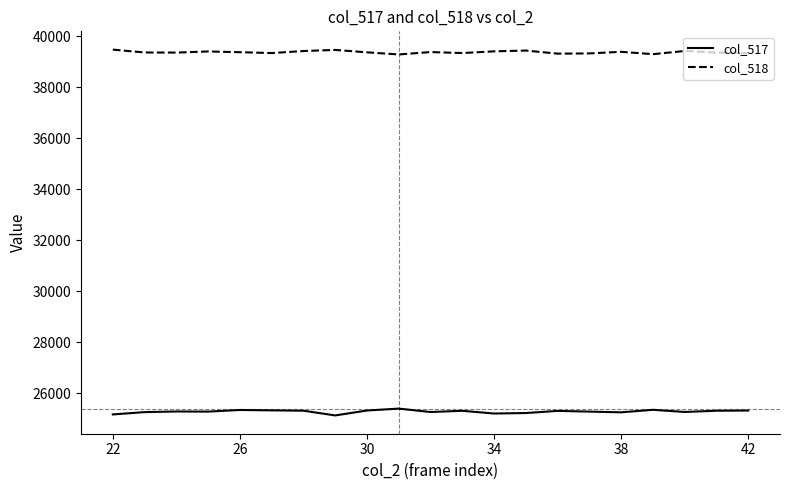

What is the highest value of the col_518 series?

39482